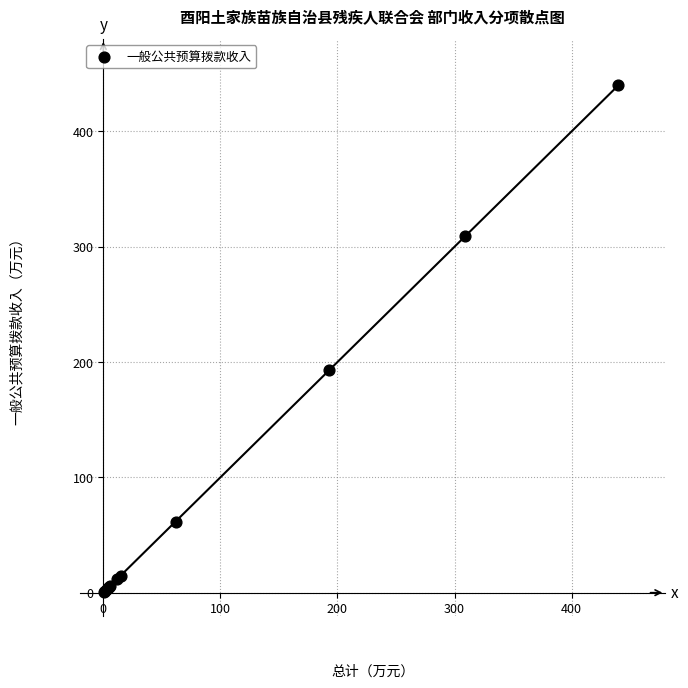

What Y value in the scatter plot is closest to 220?

193.0